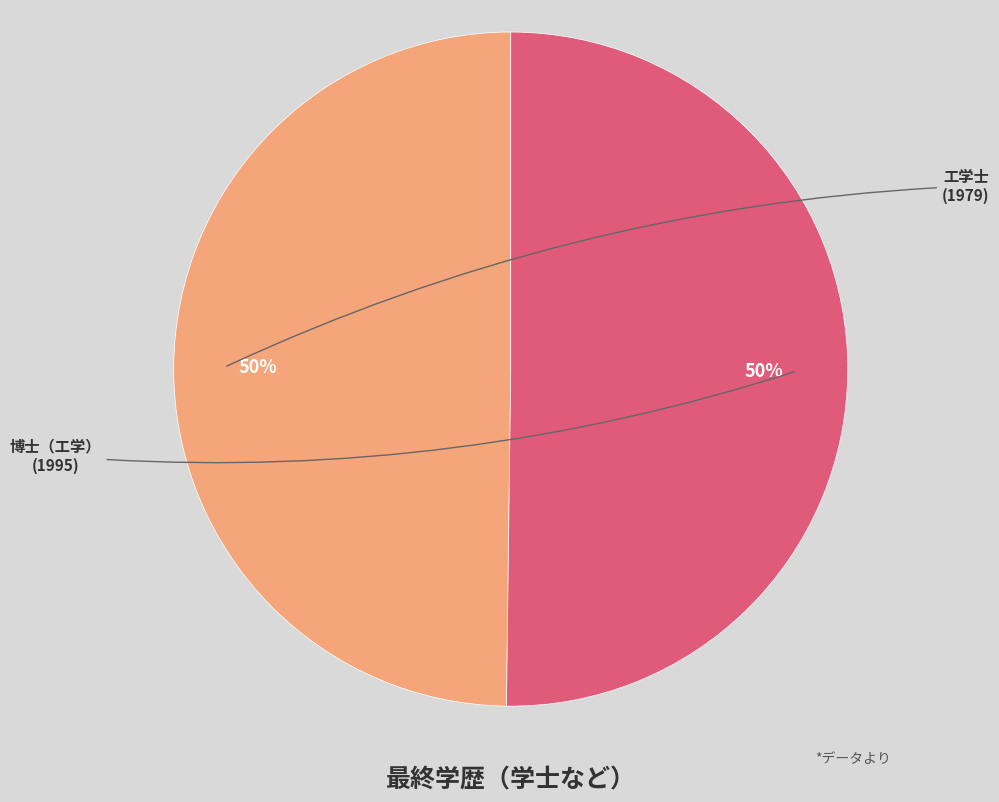

To the nearest percent, what is the average slice percentage?

50%